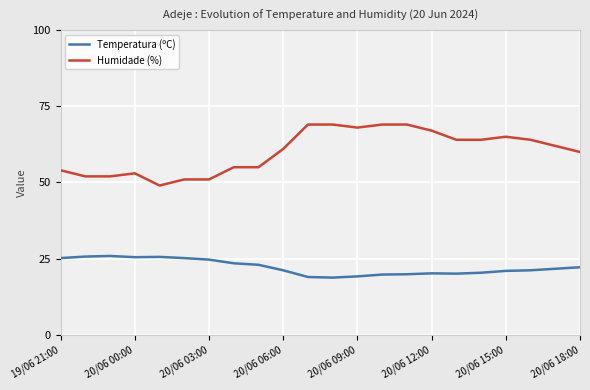

What is the lowest value of the Humidade (%) series?

49.0